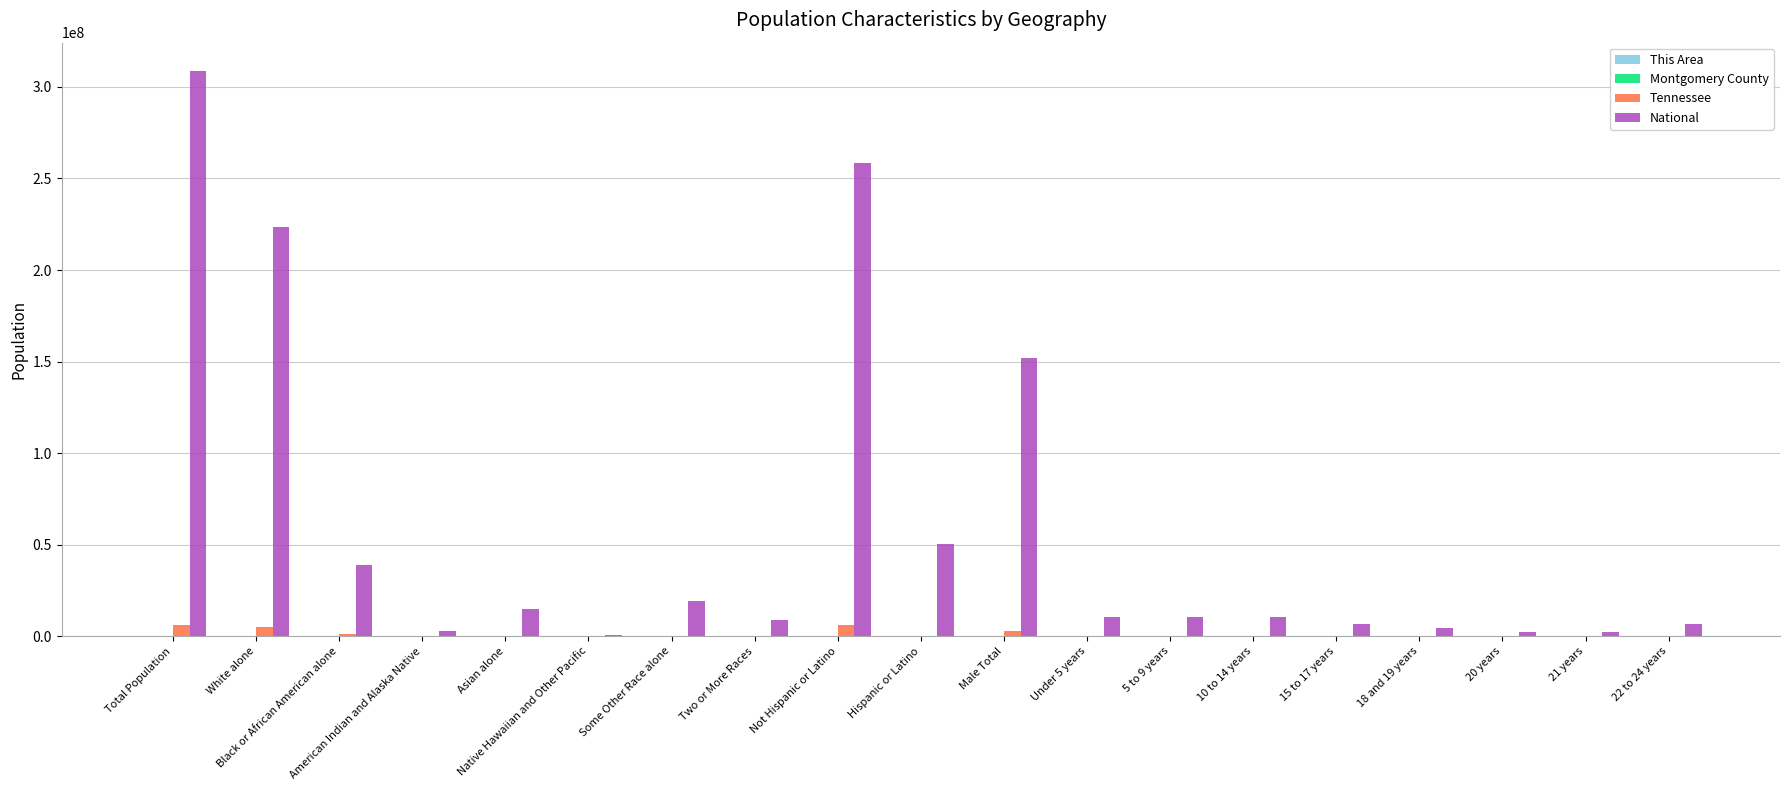

What is the greatest value displayed?

308745538